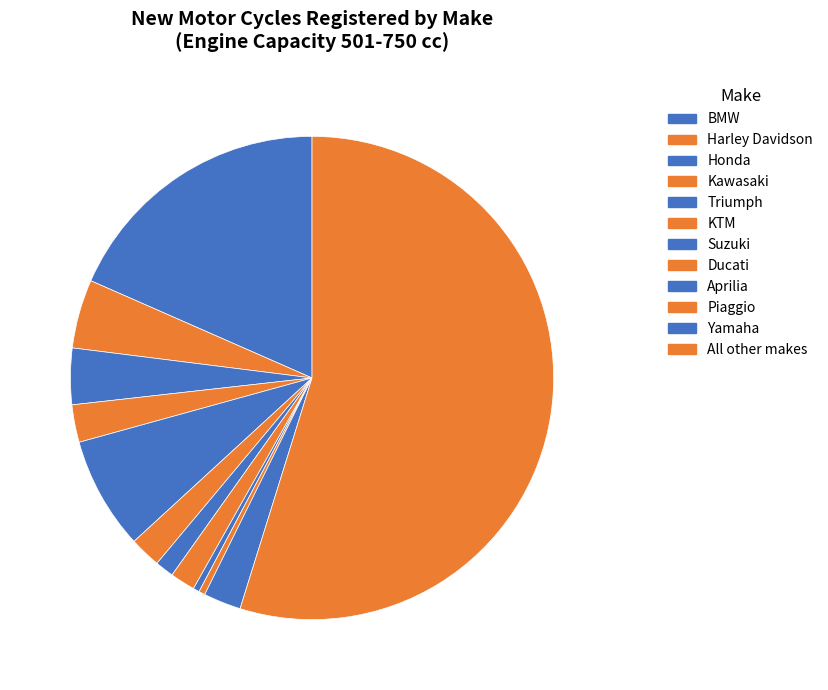

What is the largest slice in the pie chart?

All other makes